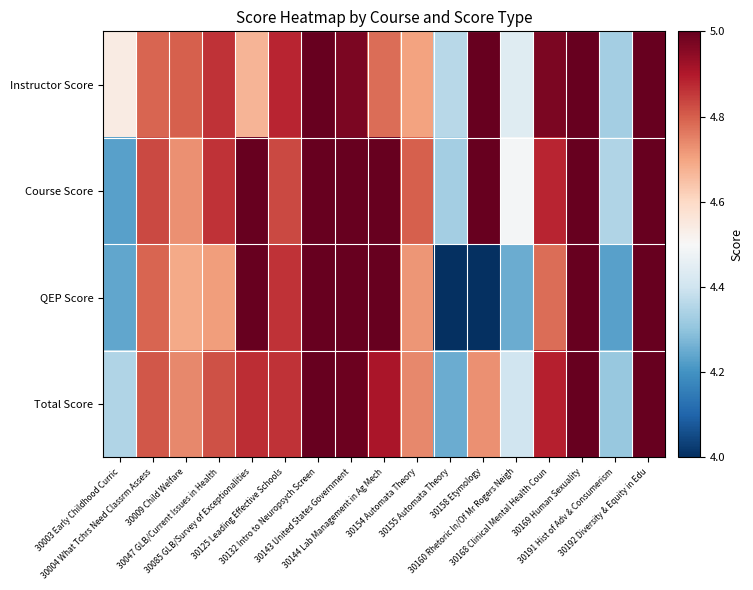

Which series has the widest spread of values?

QEP Score